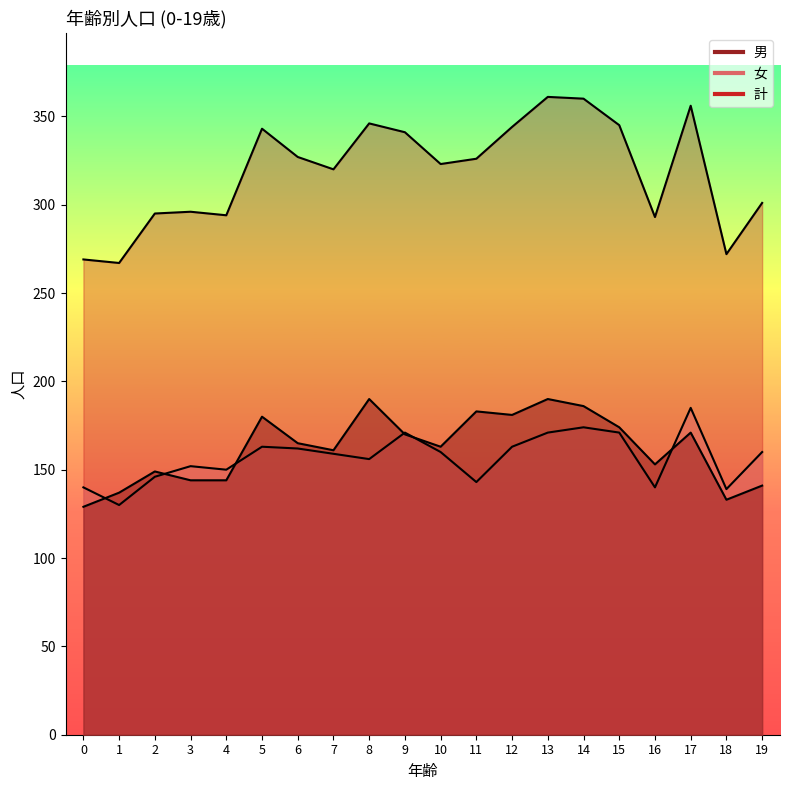

Reading left to right, transcribe all the data shown in this chart.

男: 0=129	1=137	2=149	3=144	4=144	5=180	6=165	7=161	8=190	9=170	10=163	11=183	12=181	13=190	14=186	15=174	16=153	17=171	18=133	19=141
女: 0=140	1=130	2=146	3=152	4=150	5=163	6=162	7=159	8=156	9=171	10=160	11=143	12=163	13=171	14=174	15=171	16=140	17=185	18=139	19=160
計: 0=269	1=267	2=295	3=296	4=294	5=343	6=327	7=320	8=346	9=341	10=323	11=326	12=344	13=361	14=360	15=345	16=293	17=356	18=272	19=301